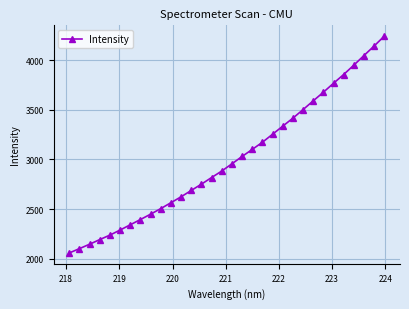

What is the greatest value displayed?

4240.5